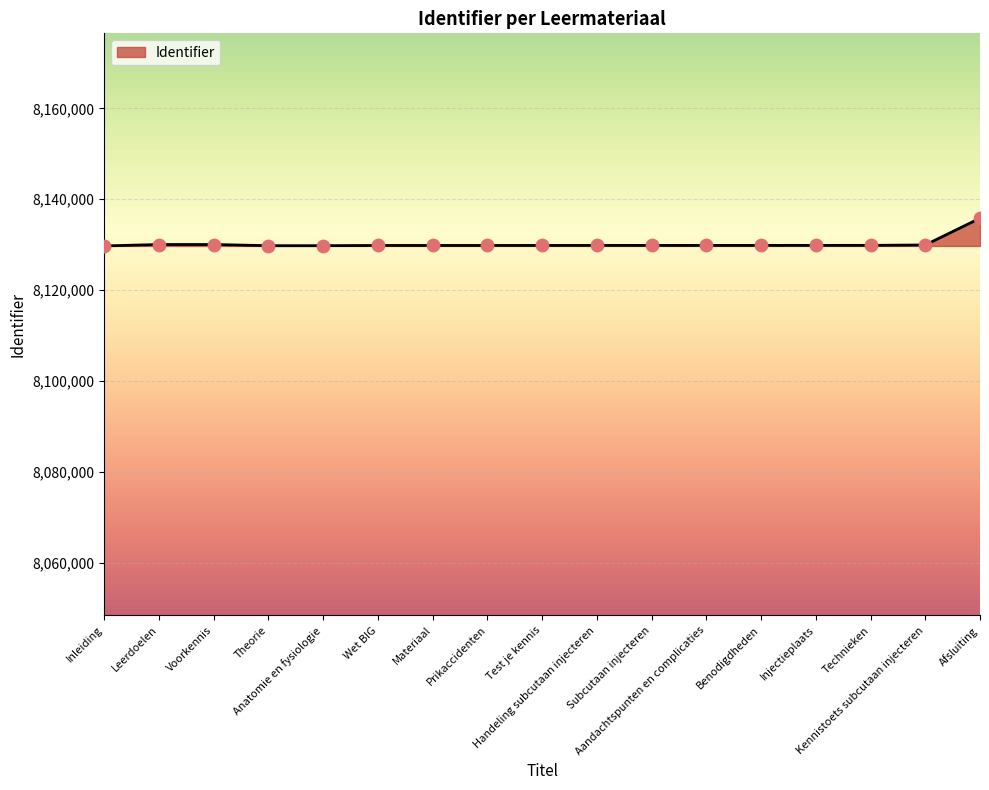

What is the change in value from Subcutaan injecteren to Kennistoets subcutaan injecteren?

+97